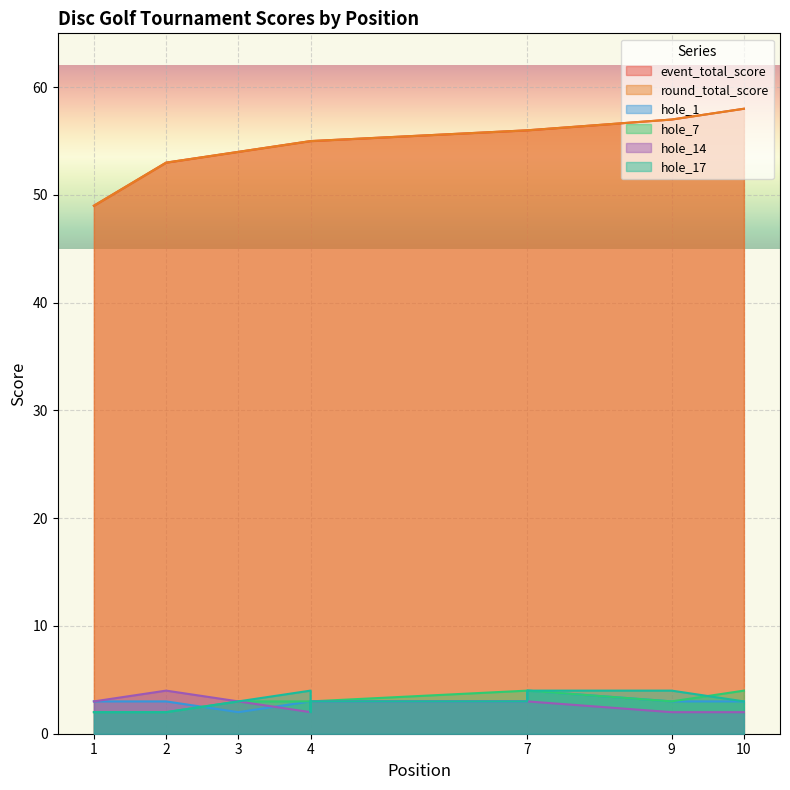

Which series has the largest range (max minus min)?

event_total_score